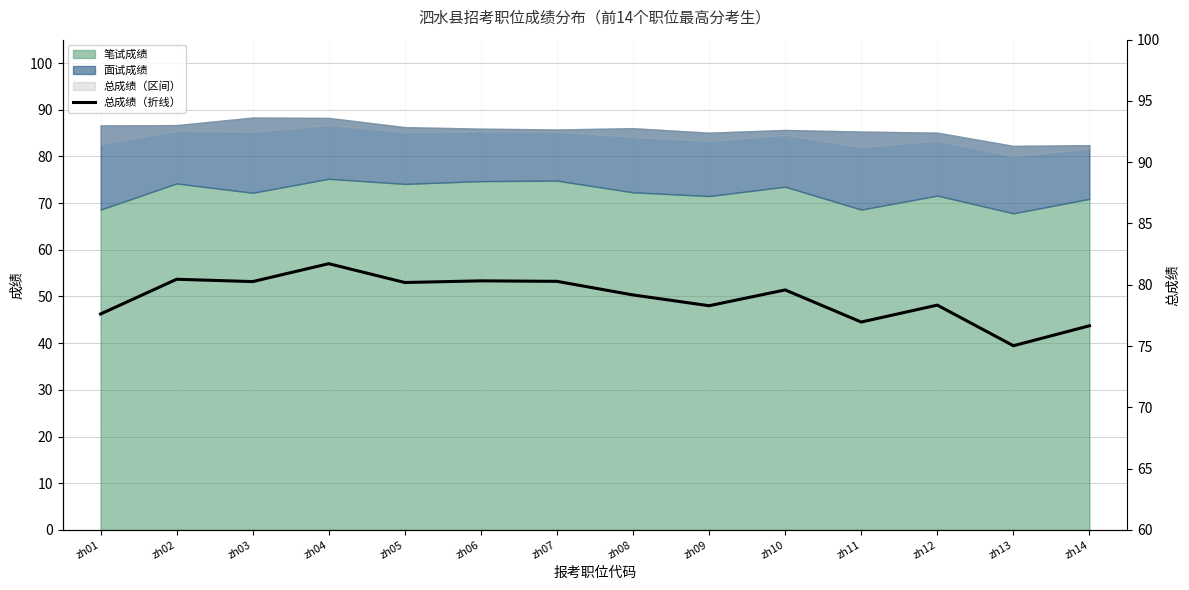

What is the approximate value at zh11?

77.0